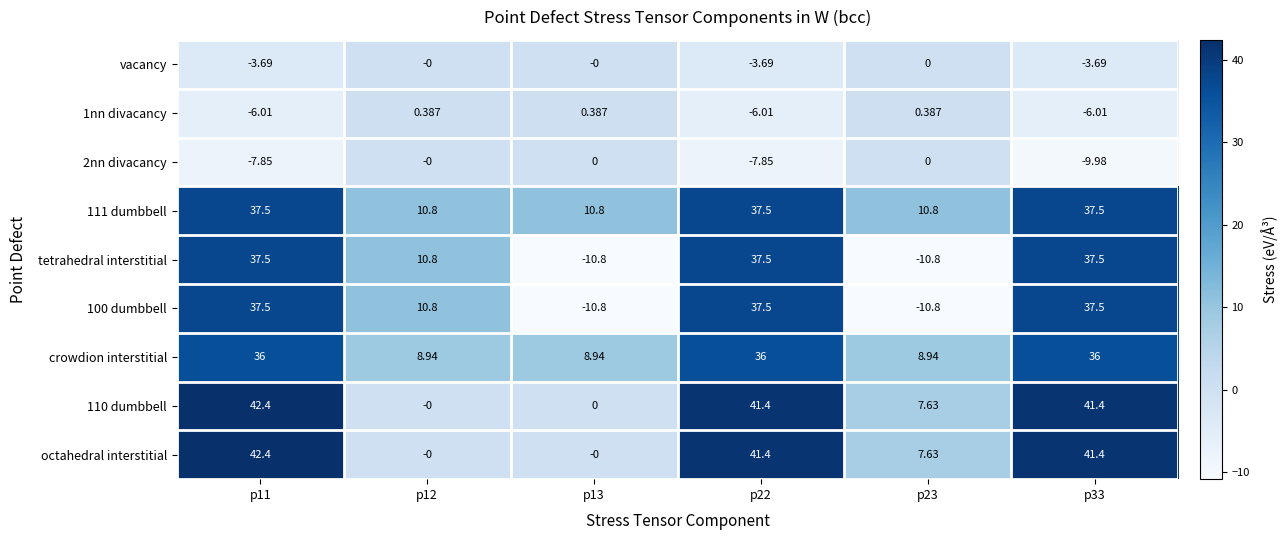

Is the value of 111 dumbbell at p12 greater than the value of 110 dumbbell at p22?

No